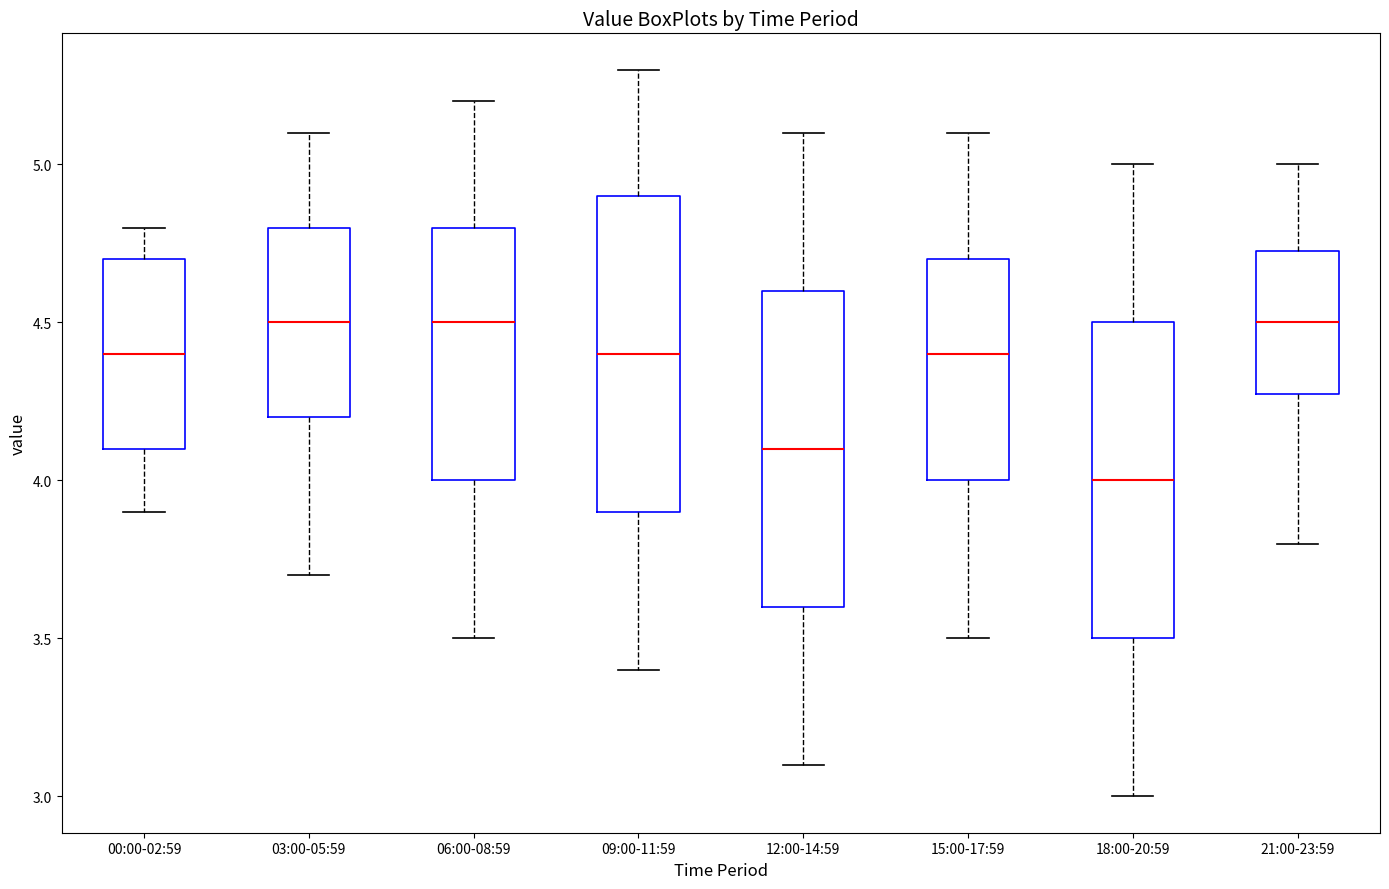

Which box has the lowest median line?

18:00-20:59